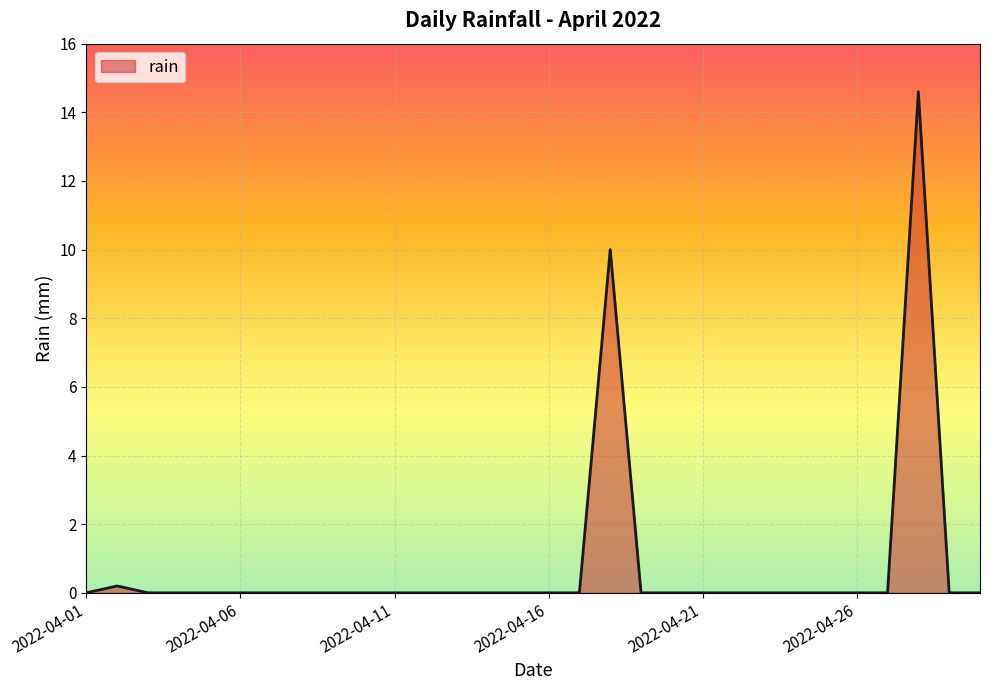

What is the difference between the maximum and minimum values?

14.6